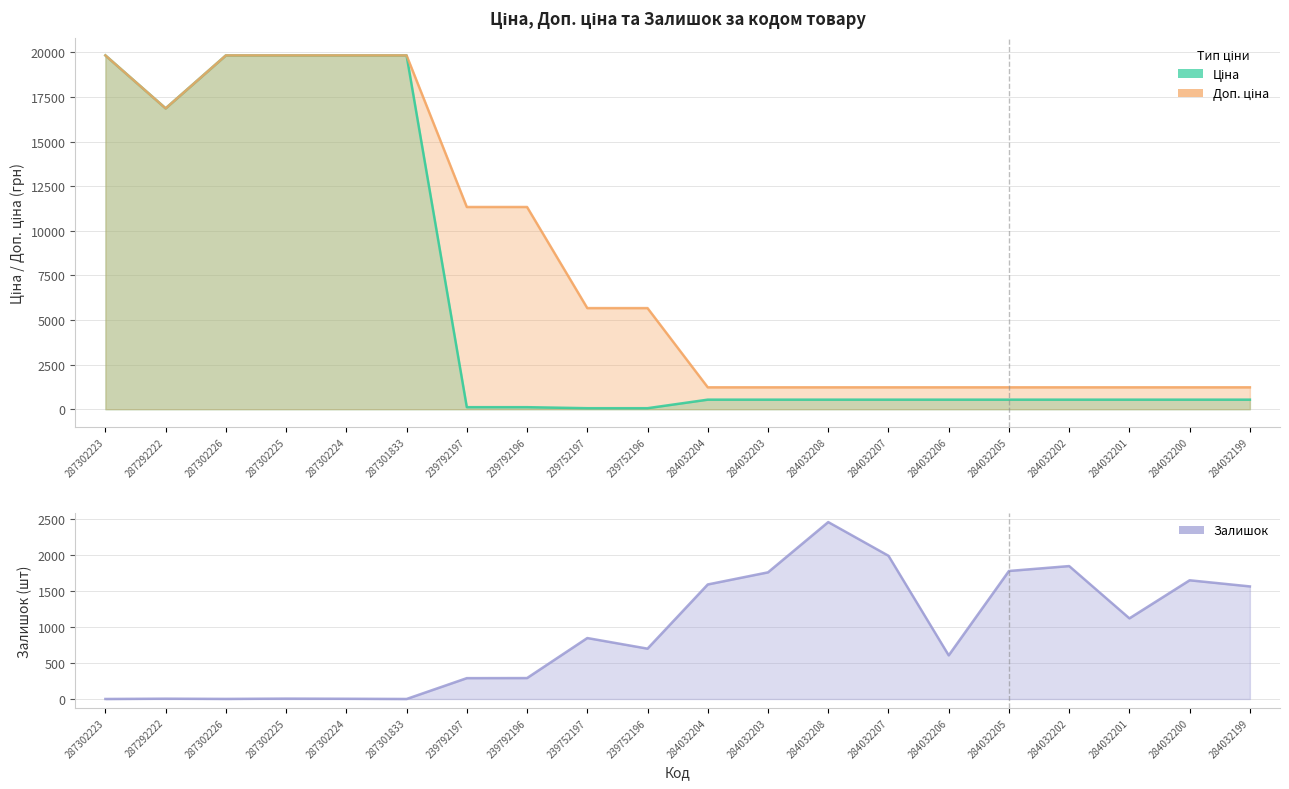

At 284032207, list the series in order from smallest to largest.

Ціна, Доп. ціна, Залишок